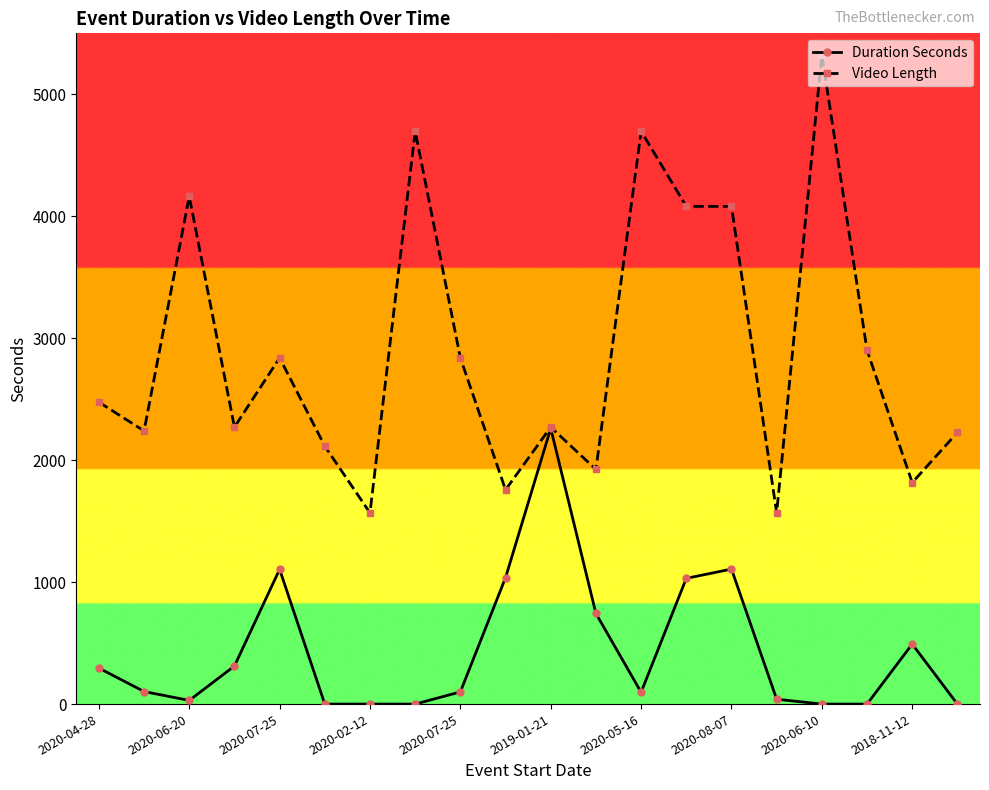

Which series has the largest total across all categories?

Video Length